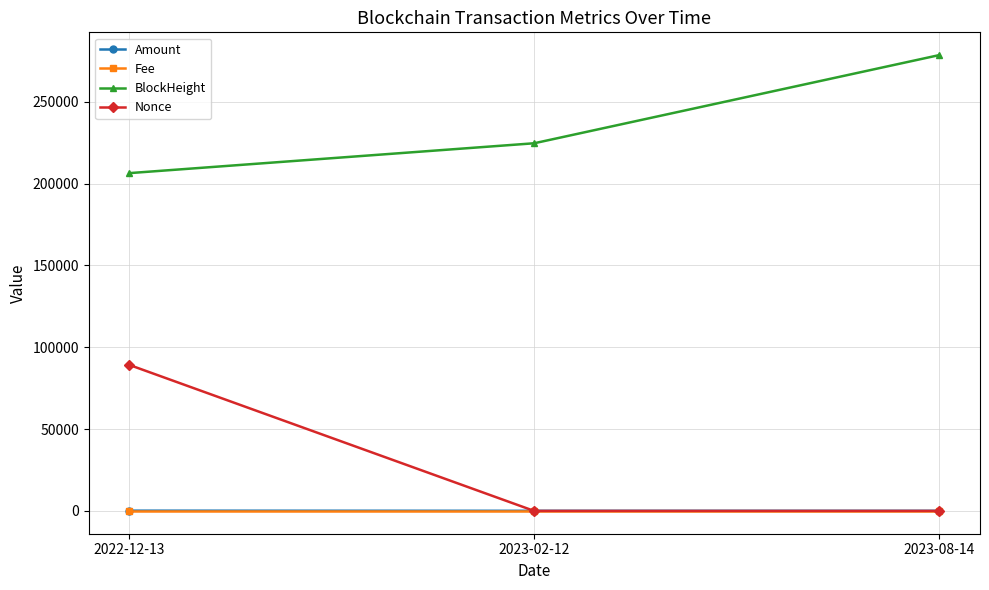

At which label does BlockHeight reach its minimum?

2022-12-13